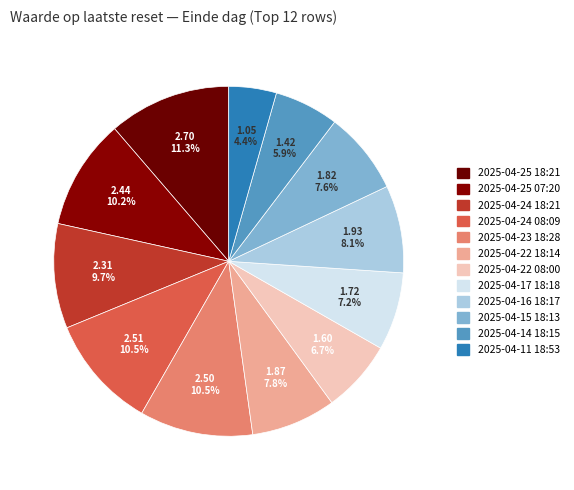

To the nearest percent, what is the difference between the largest and smallest slice percentages?

7%